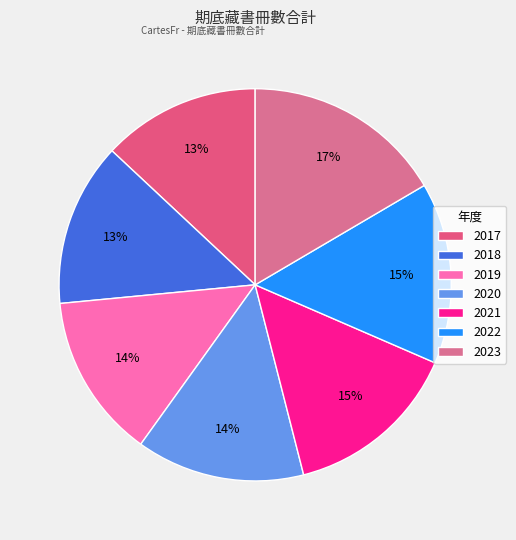

What is the smallest slice in the pie chart?

2017